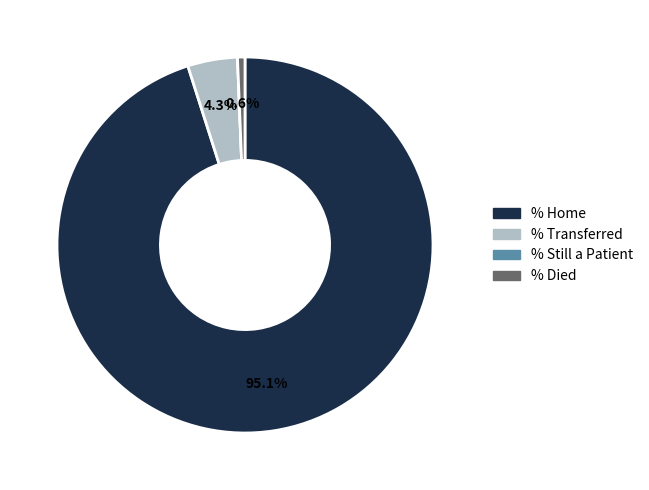

Is there any slice that represents more than half of the pie?

Yes